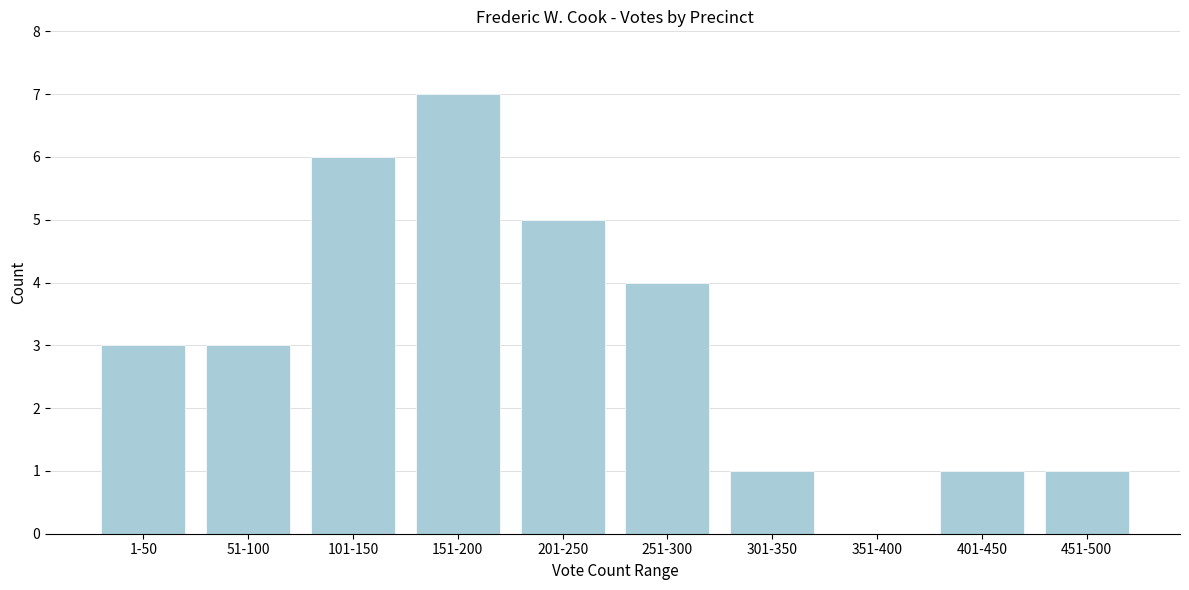

Reading left to right, what are all the values shown in this chart?

1-50=3	51-100=3	101-150=6	151-200=7	201-250=5	251-300=4	301-350=1	351-400=0	401-450=1	451-500=1